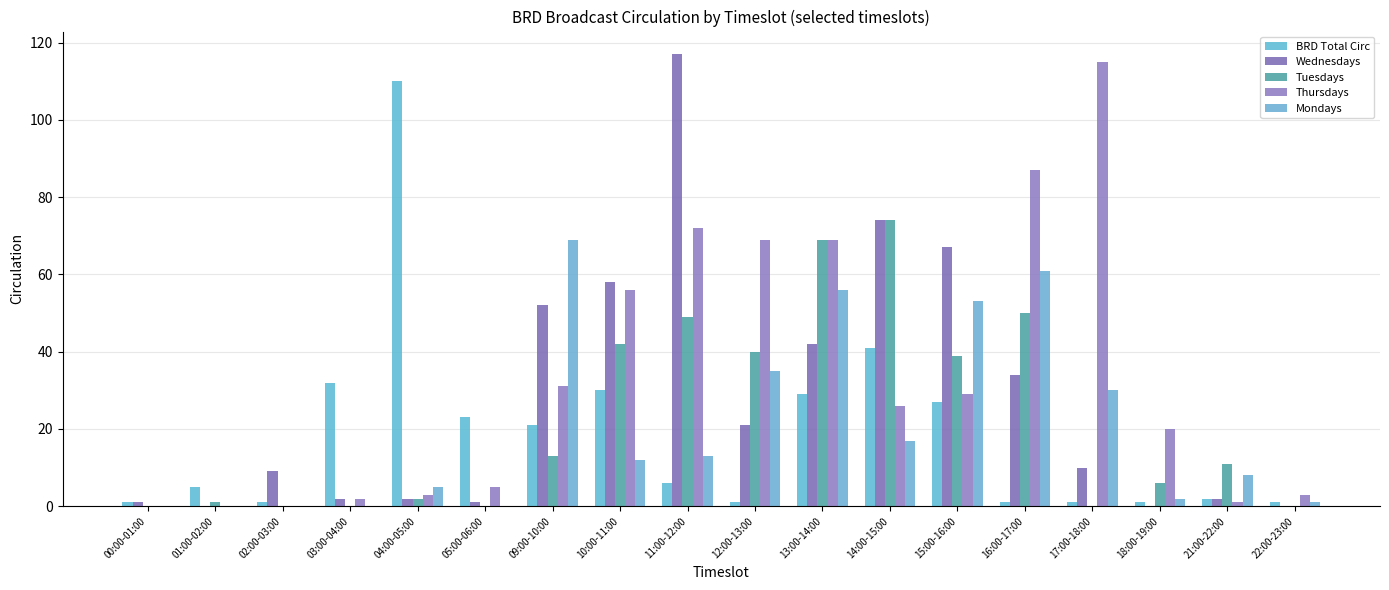

Is it true that Mondays equals 69 at 09:00-10:00?

True